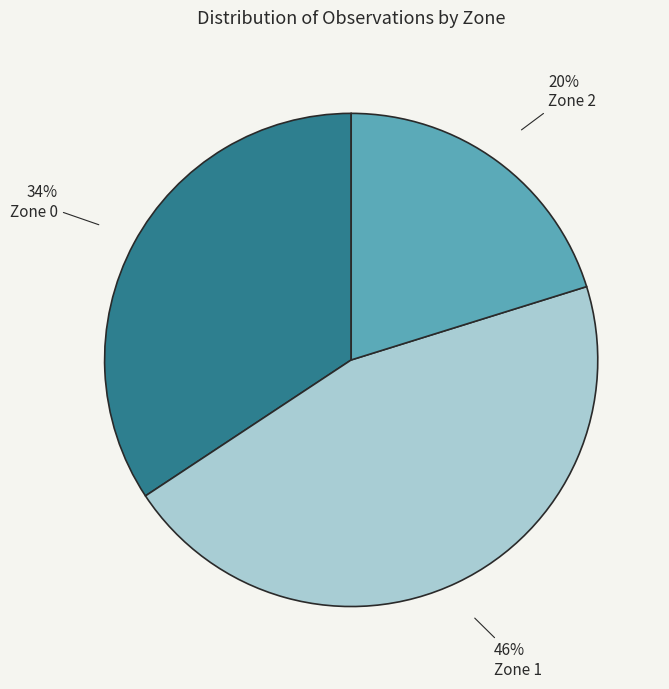

To the nearest percent, what is the average slice percentage?

33%